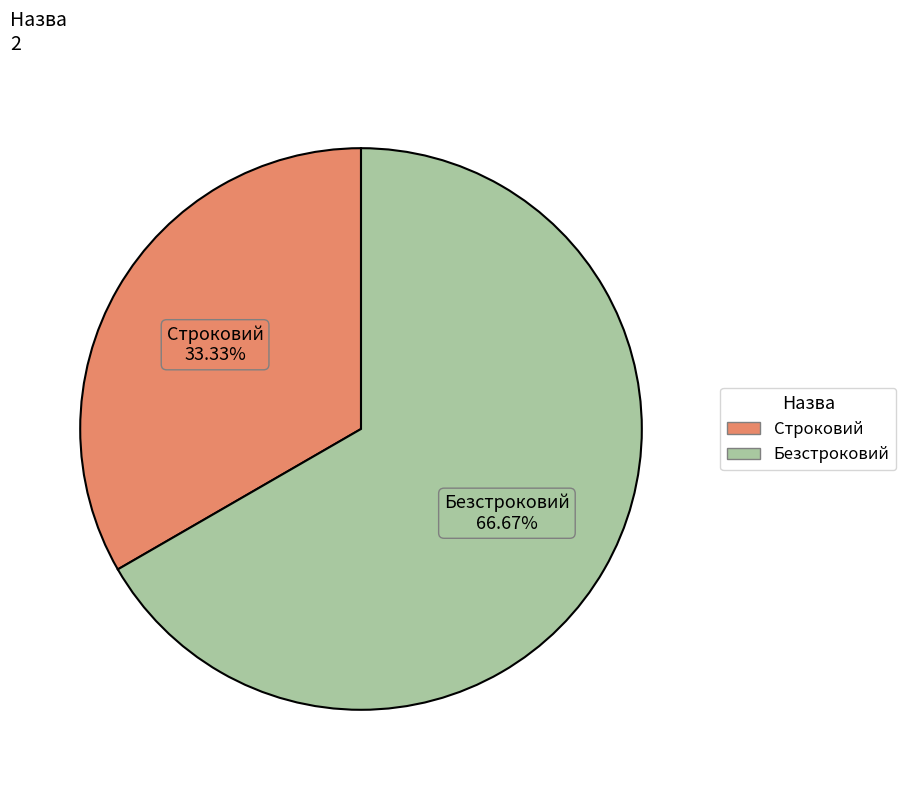

What percentage is the Безстроковий slice, to the nearest percent?

67%